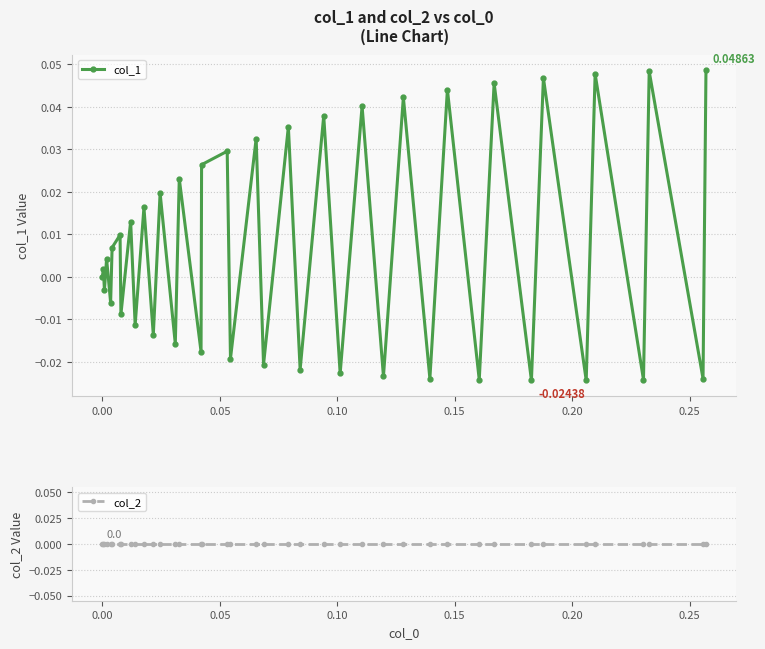

True or false: col_1 has more than 2 interior local peaks.

True